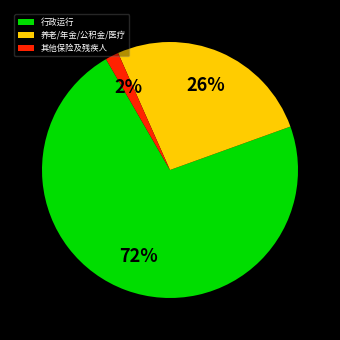

To the nearest percent, what portion does 行政运行 represent?

72%